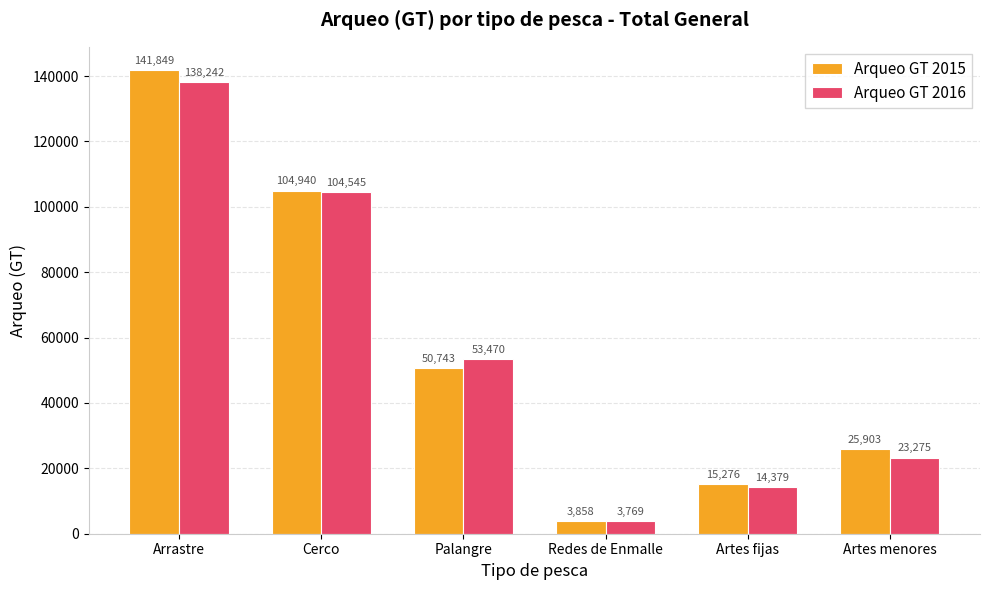

What is the label of the 1st bar from the left?

Arrastre